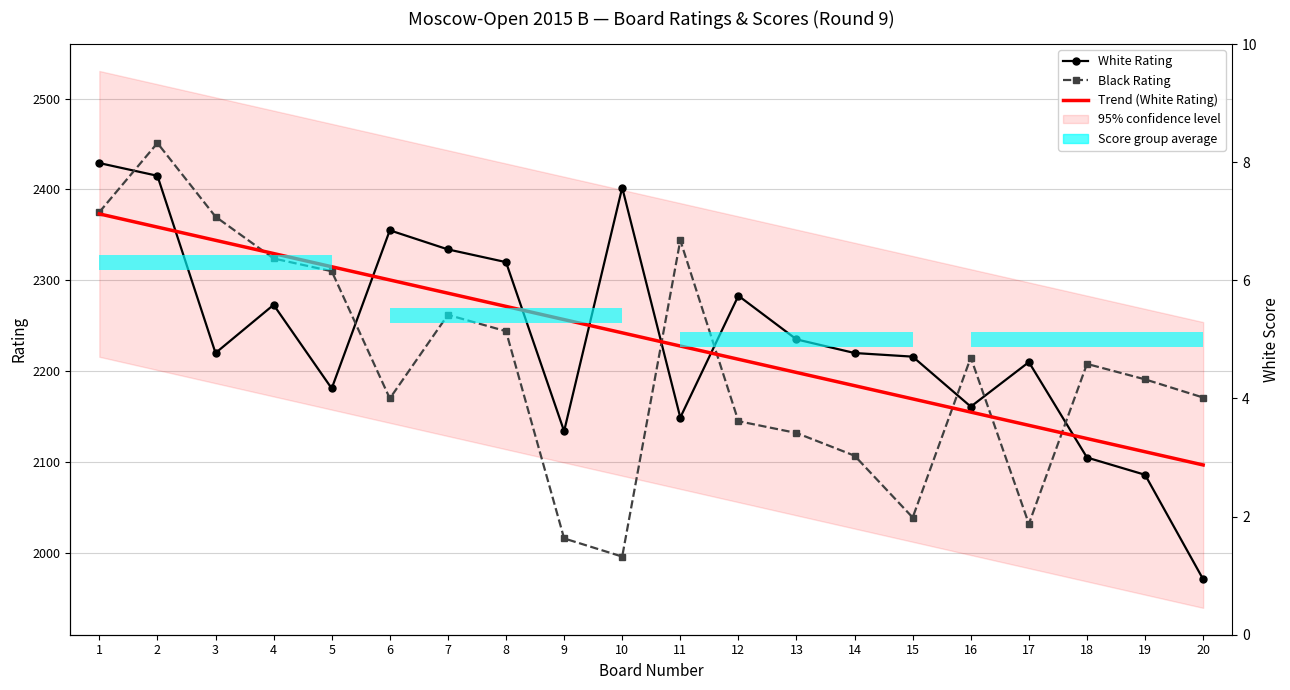

At which category is the sum across all series the highest?

2